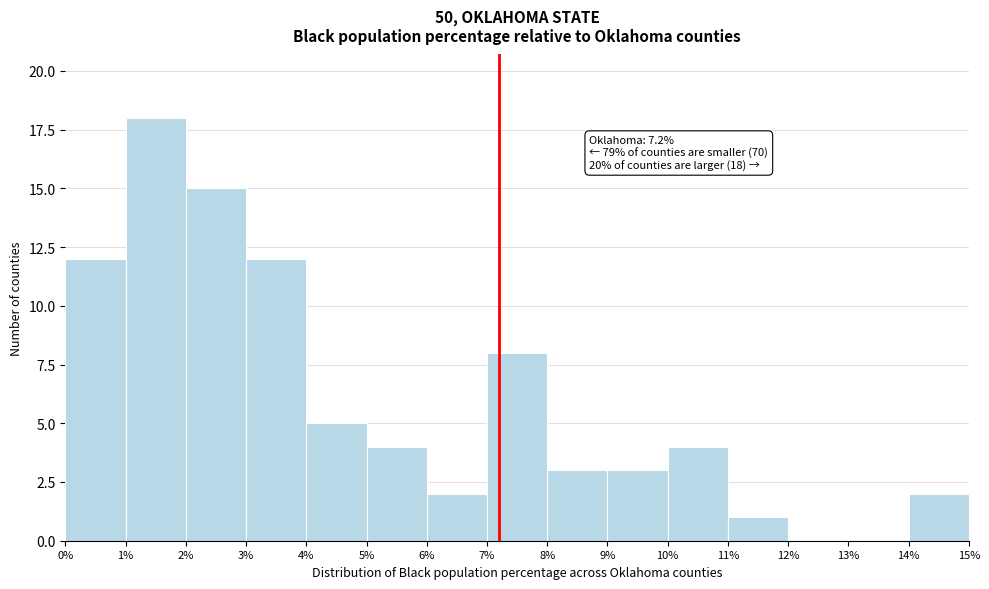

Which range on the x-axis has the tallest bar?

1% to 2%